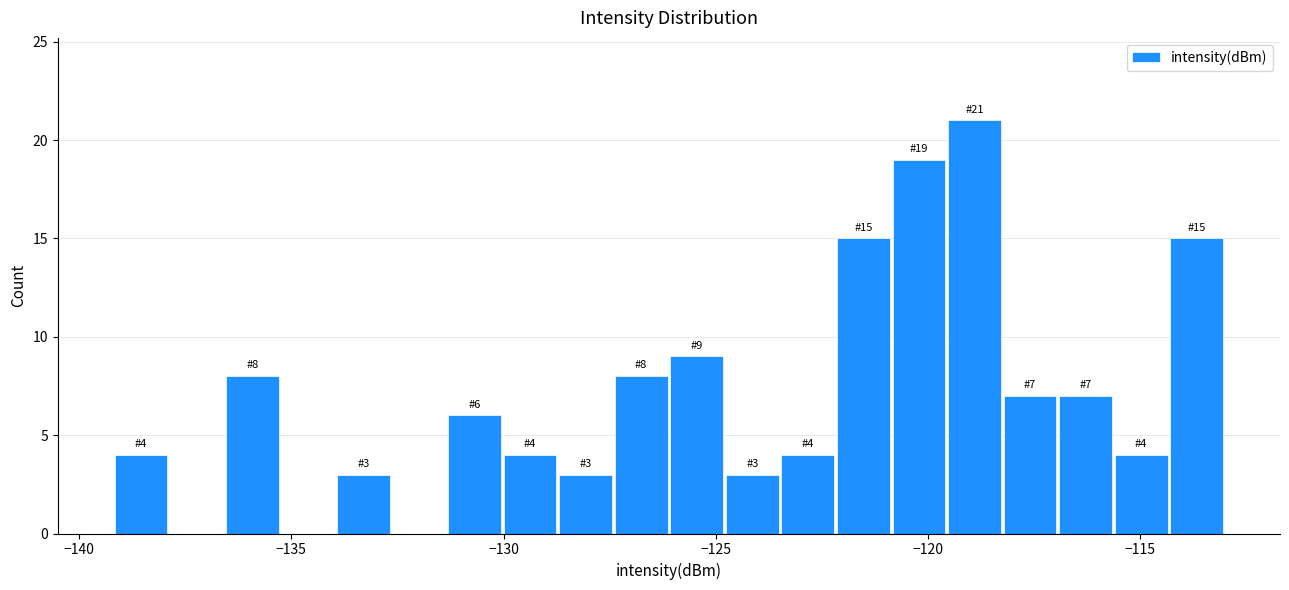

Around what value on the x-axis is the tallest bar? Give the approximate position of its centre, as read against the axis.

-119.0